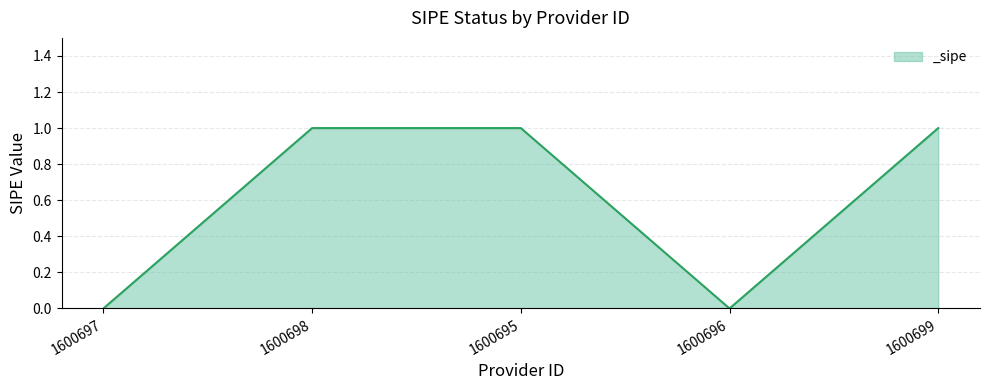

How many data points does each series have?

5